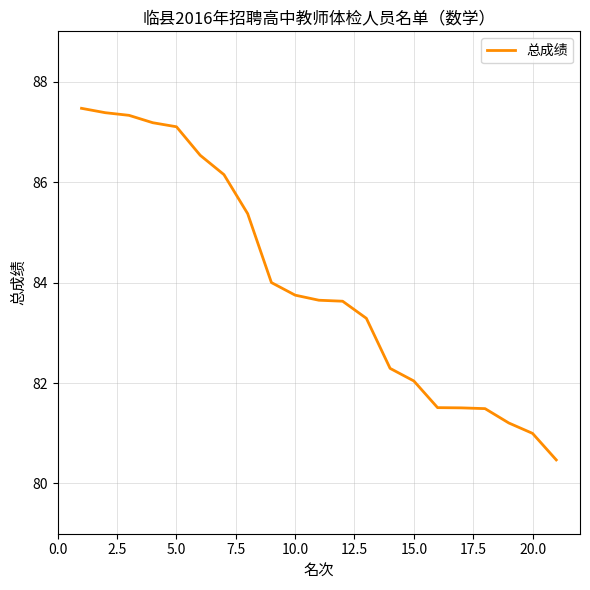

How many distinct data groups are displayed?

1